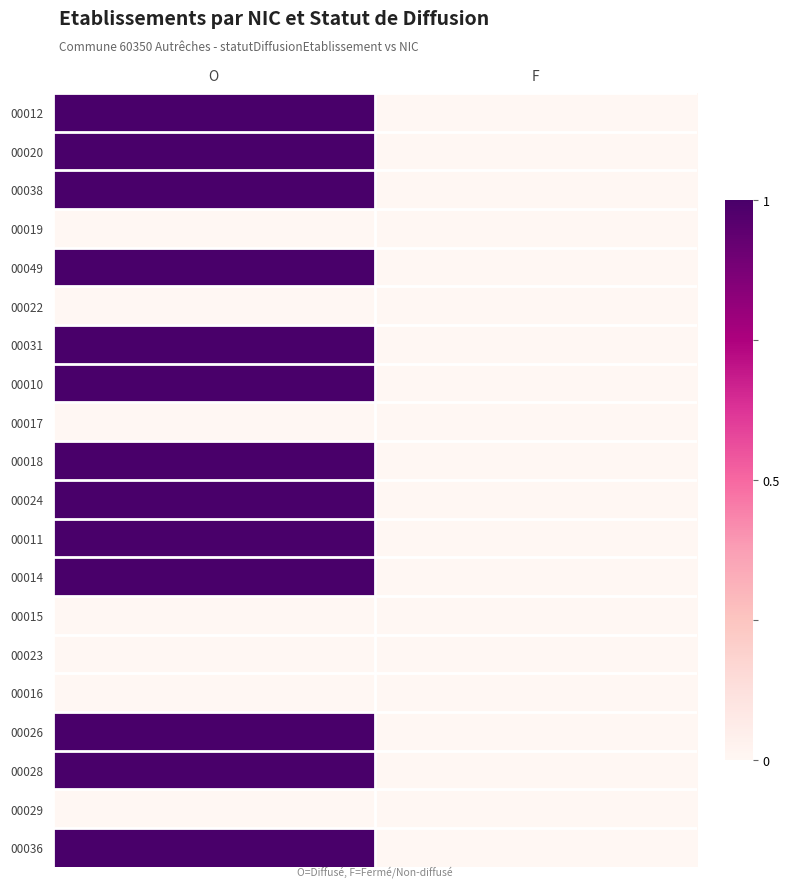

Reading left to right, list all the values displayed in this chart.

00012: O=1	F=0
00020: O=1	F=0
00038: O=1	F=0
00019: O=0	F=0
00049: O=1	F=0
00022: O=0	F=0
00031: O=1	F=0
00010: O=1	F=0
00017: O=0	F=0
00018: O=1	F=0
00024: O=1	F=0
00011: O=1	F=0
00014: O=1	F=0
00015: O=0	F=0
00023: O=0	F=0
00016: O=0	F=0
00026: O=1	F=0
00028: O=1	F=0
00029: O=0	F=0
00036: O=1	F=0